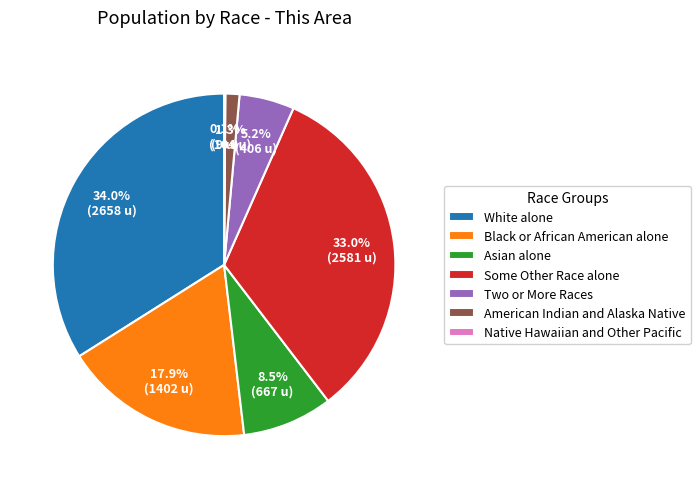

Which slice is the largest?

White alone